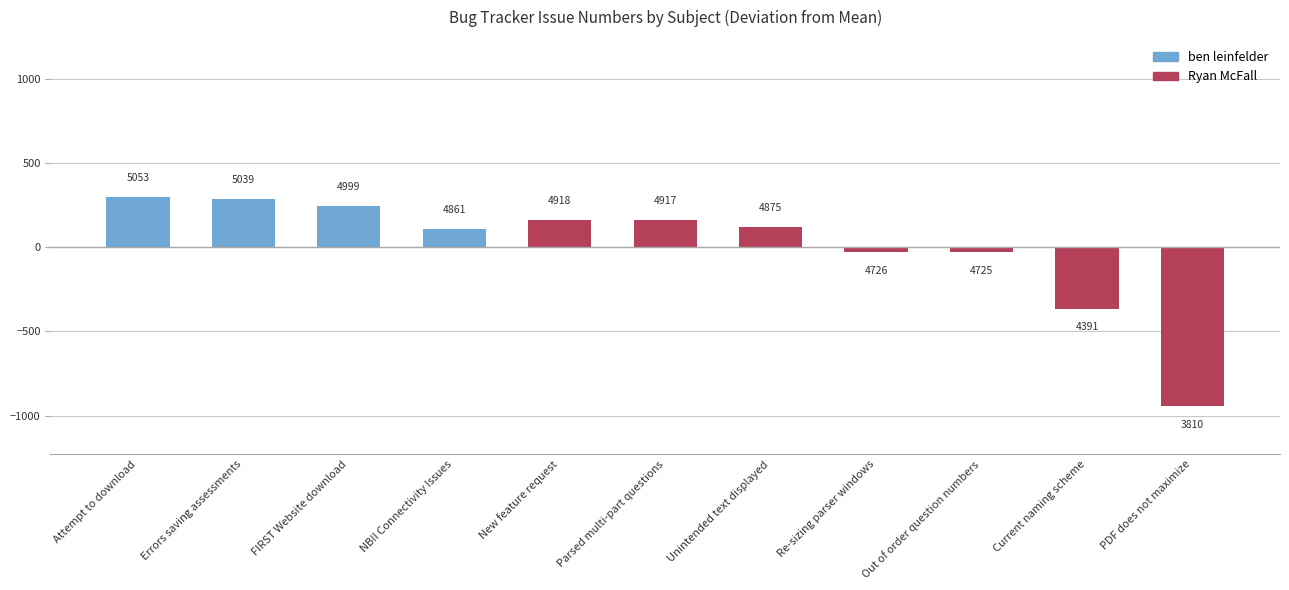

Which has a higher value, Attempt to download or Out of order question numbers?

Attempt to download